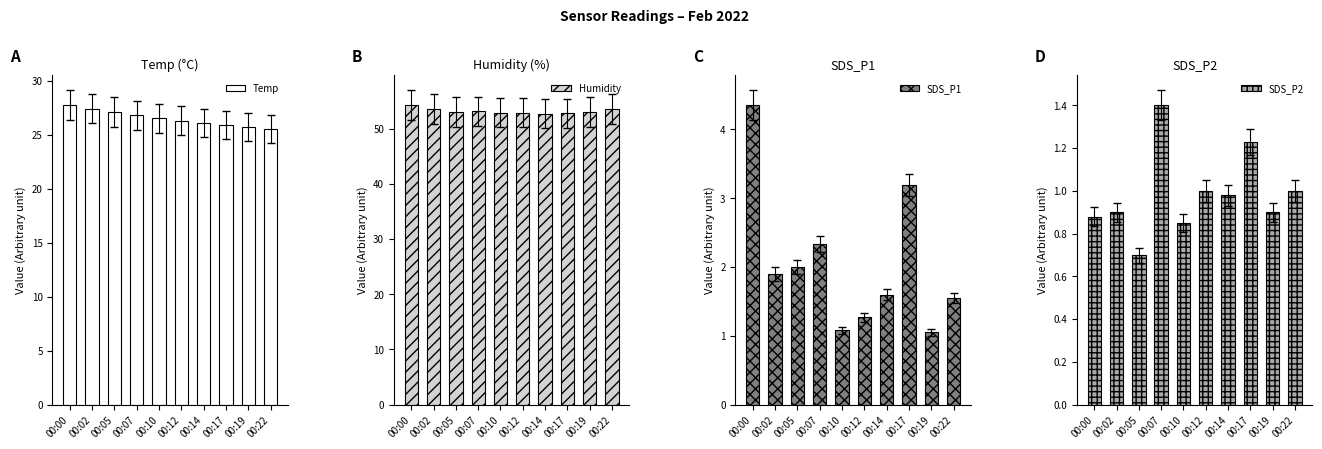

The SDS_P2 series shows 1.0 at 00:12. True or false?

True